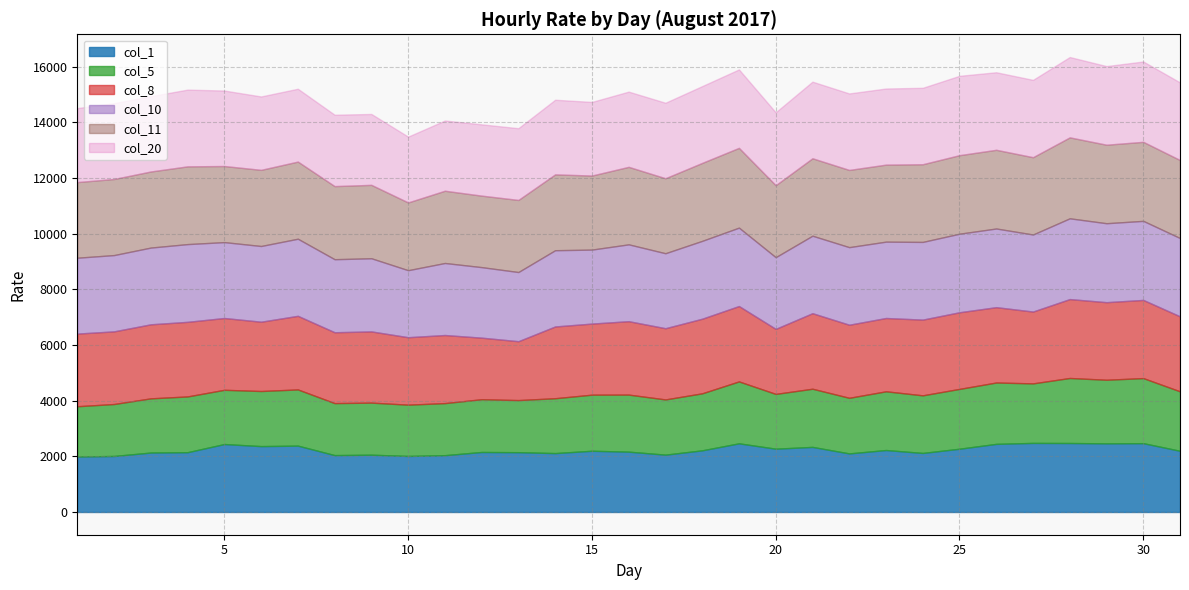

At which label does col_10 reach its peak?

28